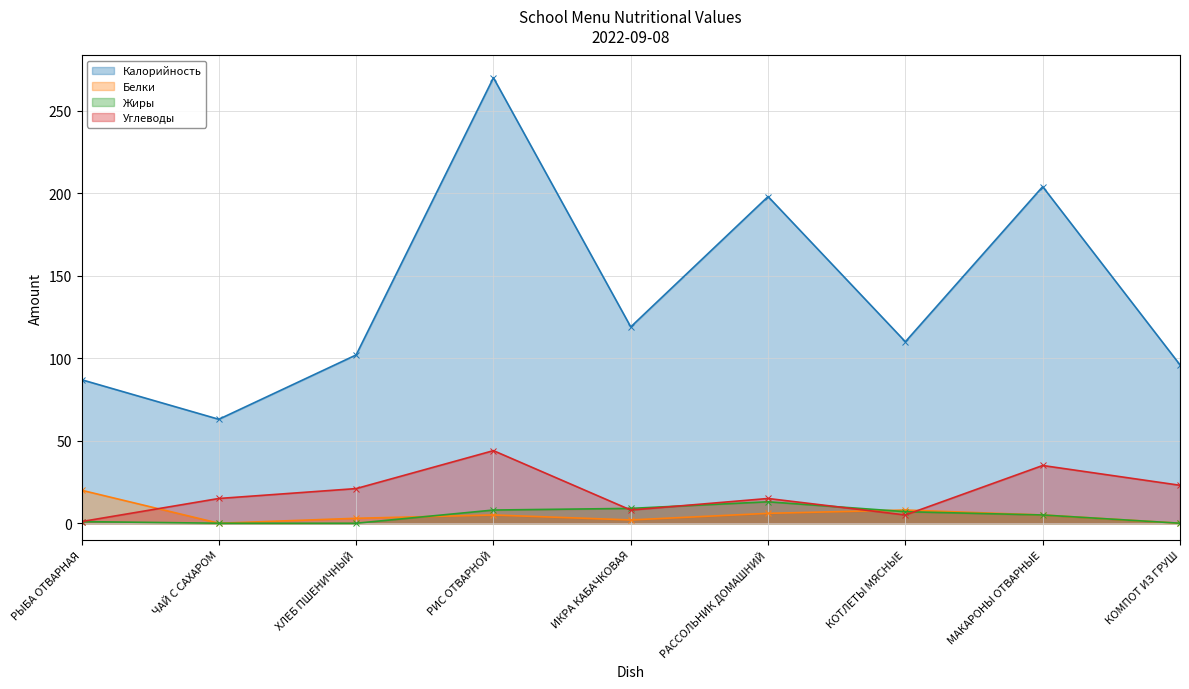

How many interior local peaks does the Углеводы series have?

3